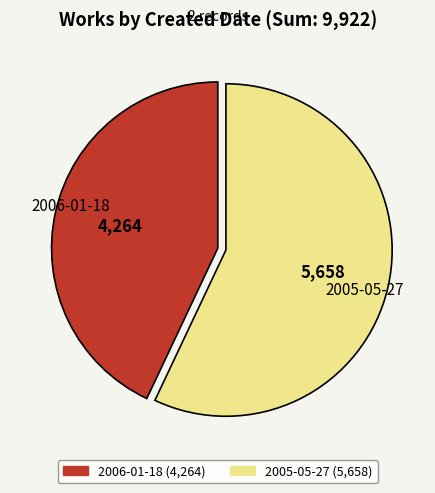

The 2006-01-18 slice represents 43% of the pie. True or false?

True